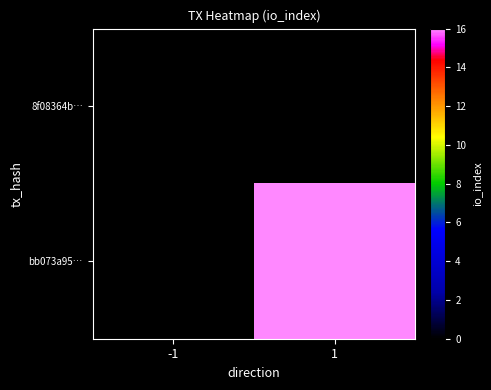

Is it true that bb073a95… equals 26.1 at 1?

False